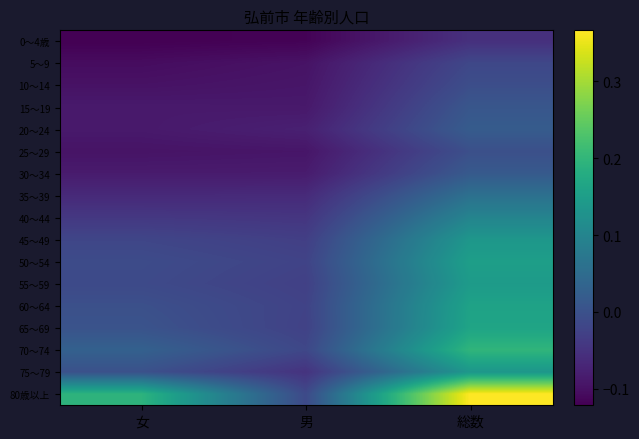

Reading left to right, transcribe all the data shown in this chart.

0～4歳: 女=-0.1	男=-0.1	総数=-0.1
5～9: 女=-0.1	男=-0.1	総数=-0.0
10～14: 女=-0.1	男=-0.1	総数=-0.0
15～19: 女=-0.1	男=-0.1	総数=0.0
20～24: 女=-0.1	男=-0.1	総数=0.0
25～29: 女=-0.1	男=-0.1	総数=-0.0
30～34: 女=-0.1	男=-0.1	総数=0.0
35～39: 女=-0.1	男=-0.1	総数=0.1
40～44: 女=-0.0	男=-0.0	総数=0.1
45～49: 女=-0.0	男=-0.0	総数=0.1
50～54: 女=-0.0	男=-0.0	総数=0.2
55～59: 女=-0.0	男=-0.0	総数=0.1
60～64: 女=-0.0	男=-0.0	総数=0.2
65～69: 女=0.0	男=-0.0	総数=0.2
70～74: 女=0.0	男=-0.0	総数=0.2
75～79: 女=-0.0	男=-0.0	総数=0.1
80歳以上: 女=0.2	男=-0.0	総数=0.4